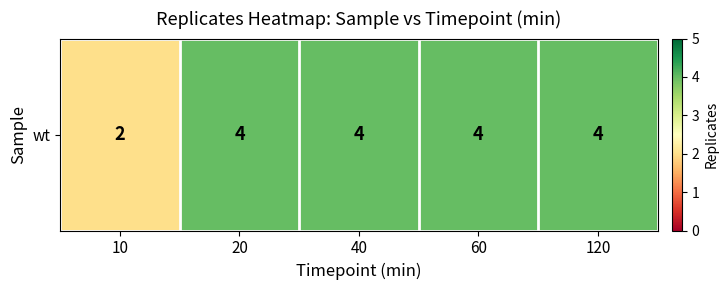

What is the minimum value shown in the chart?

2